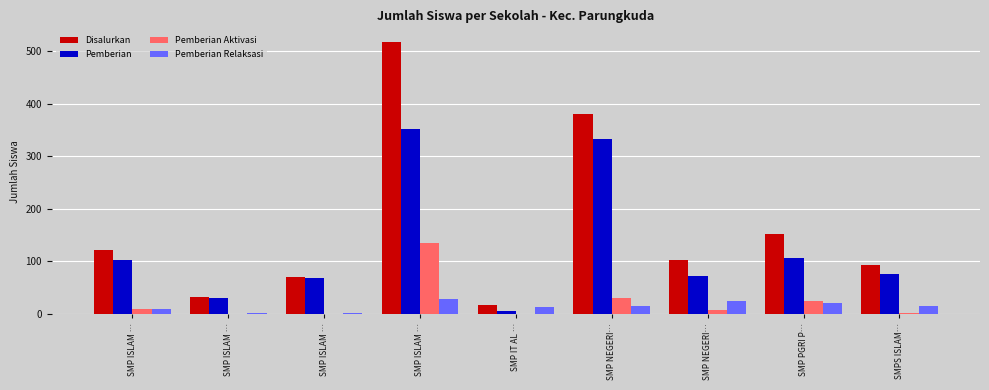

What is the total value across all series at SMPS ISLAM…?

188